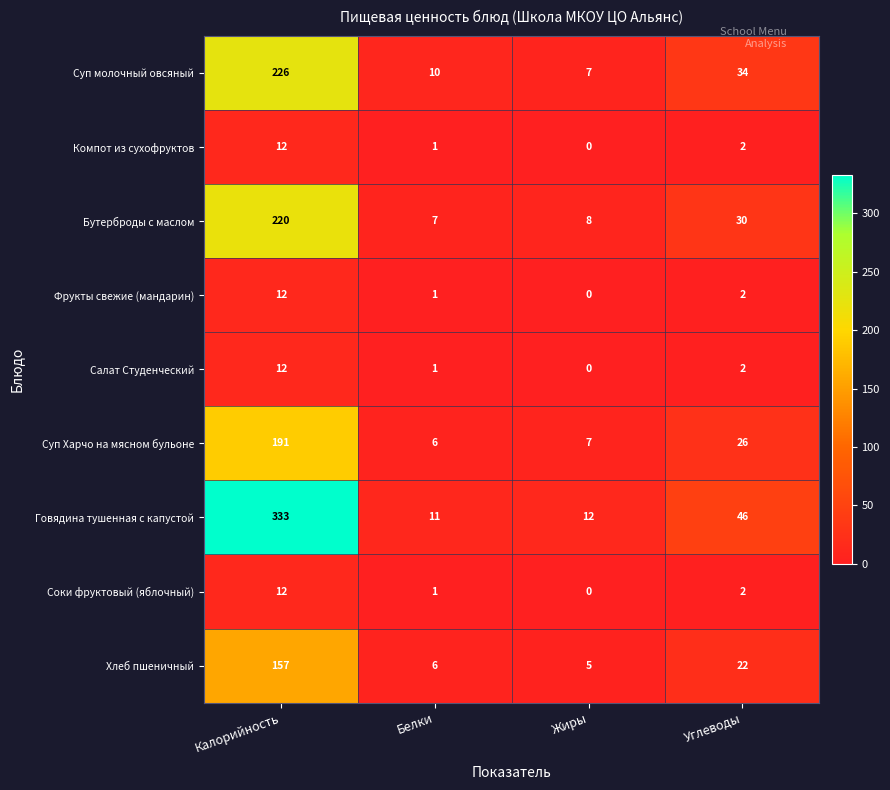

At which category is the sum across all series the highest?

Калорийность